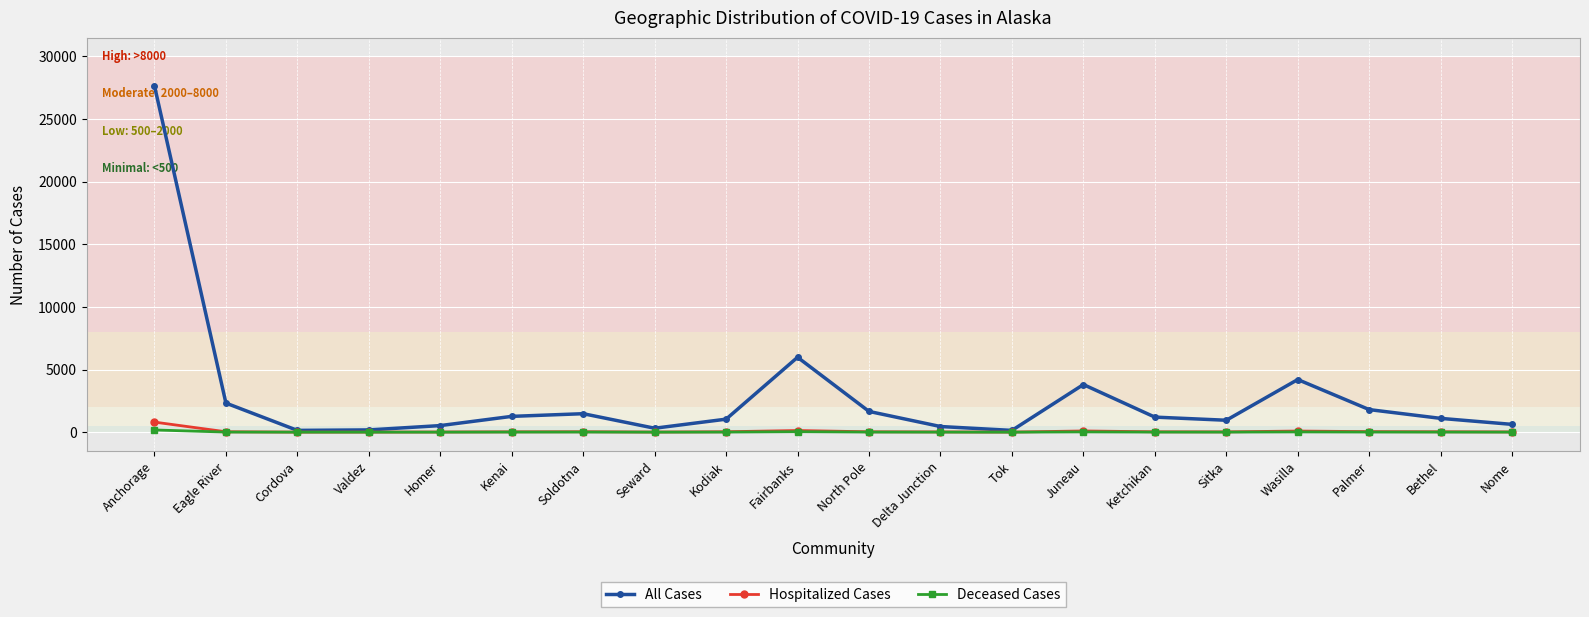

Is this an area chart (filled region under the line)?

No